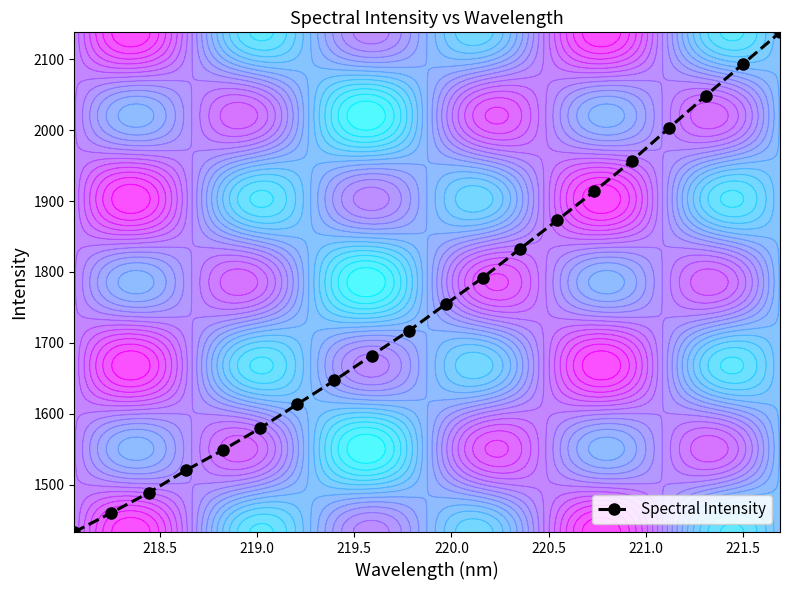

True or false: the data has more than 0 interior local peaks.

False